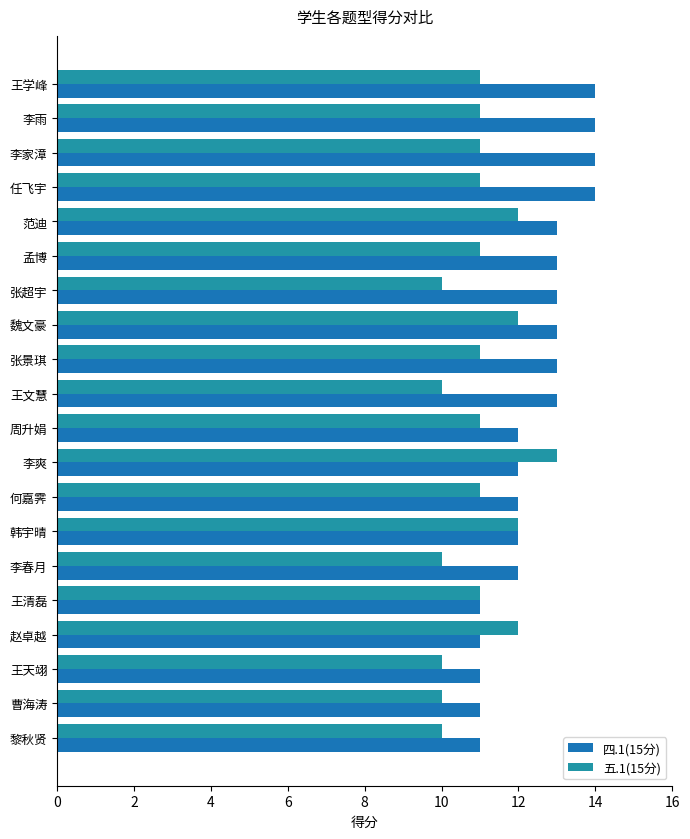

How many distinct data groups are displayed?

2